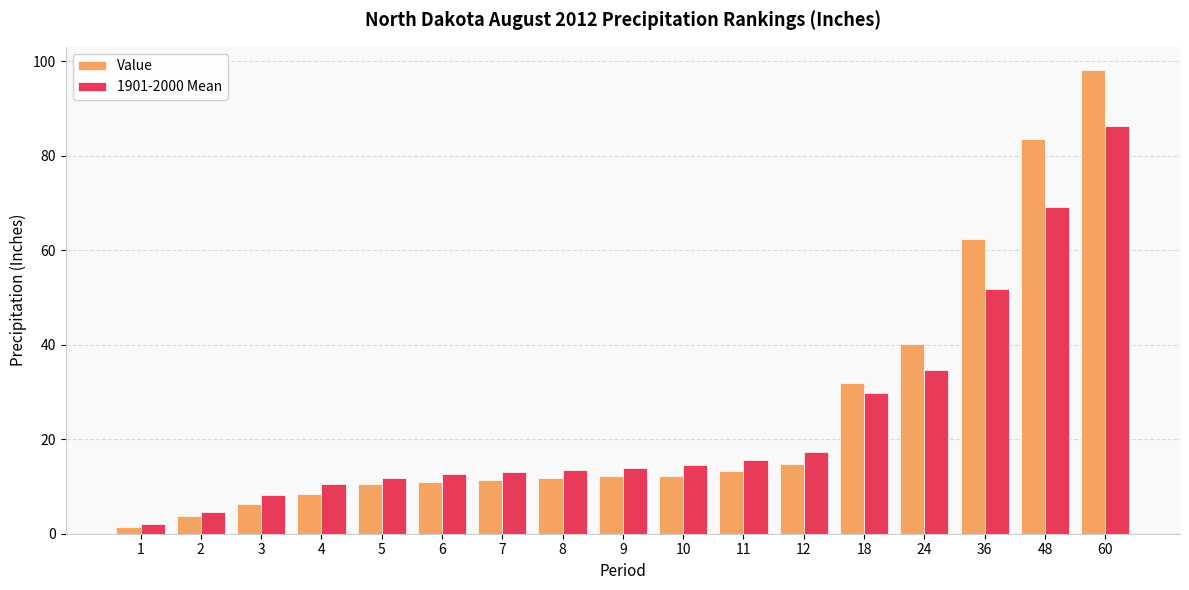

Count the number of data series in this chart.

2